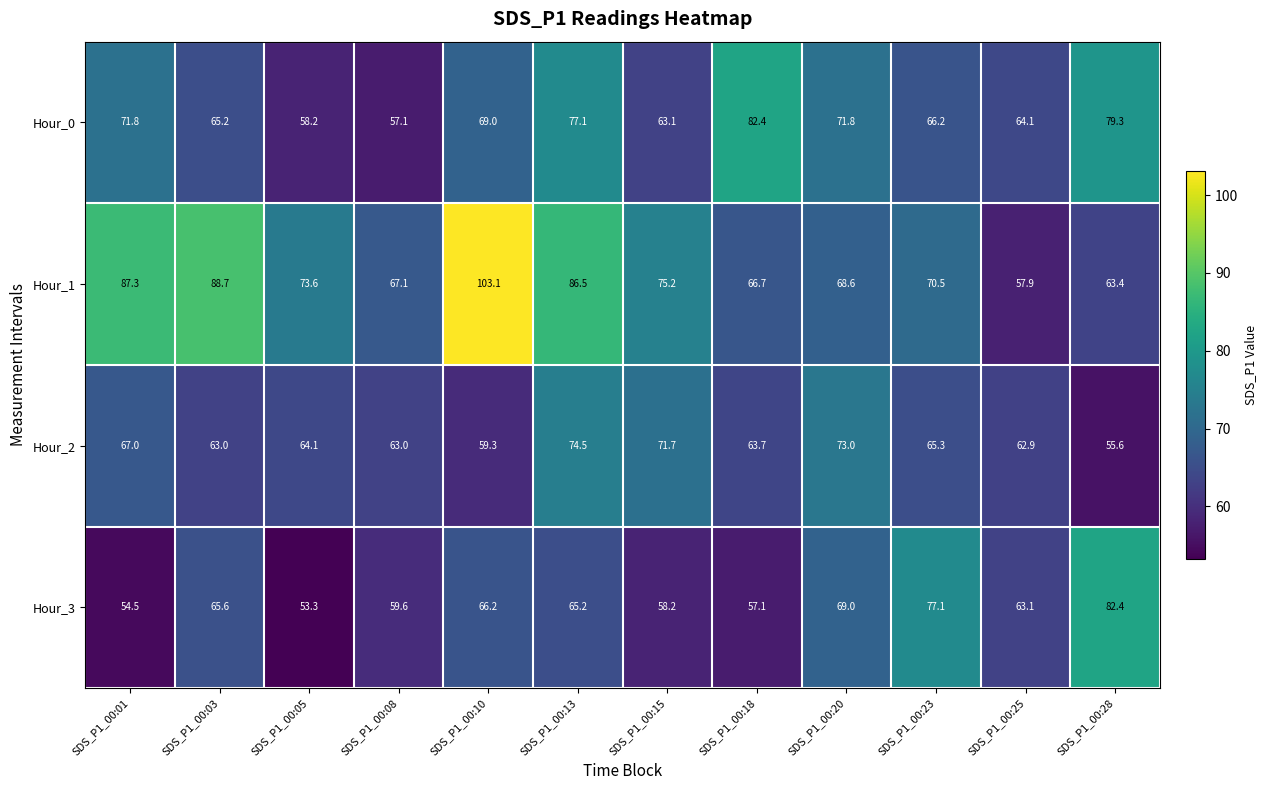

How many values in the Hour_1 series are below 73?

6